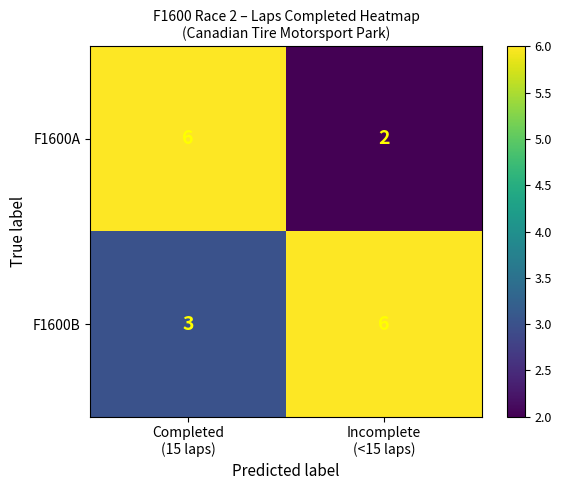

What is the maximum value shown in the chart?

6